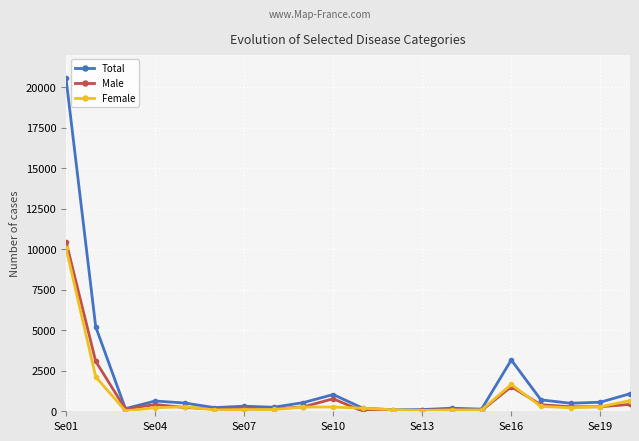

True or false: Male has more than 2 points higher than both neighbors.

True